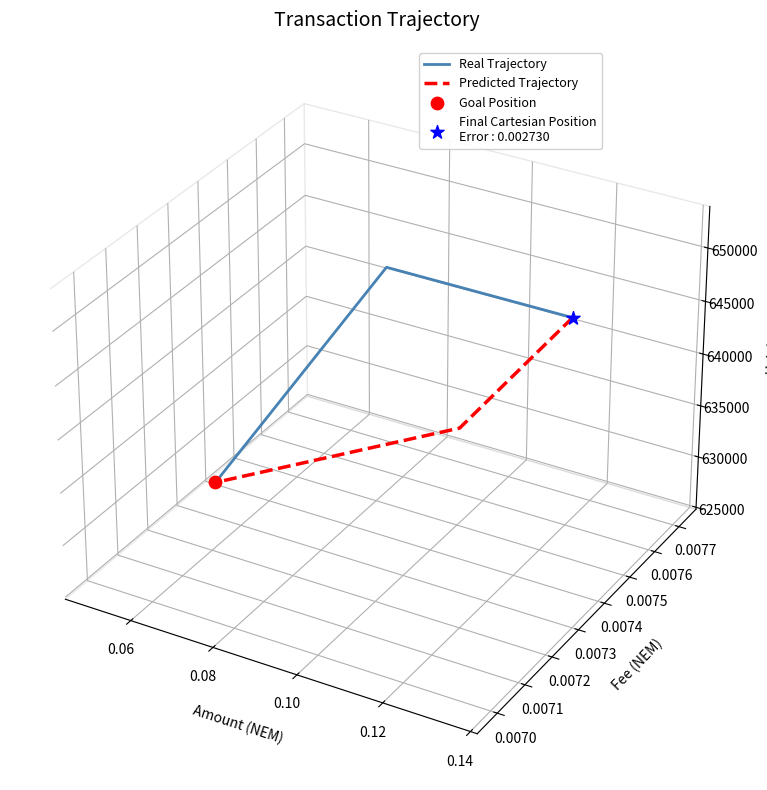

Which series has the largest Y range (max minus min)?

Real Trajectory